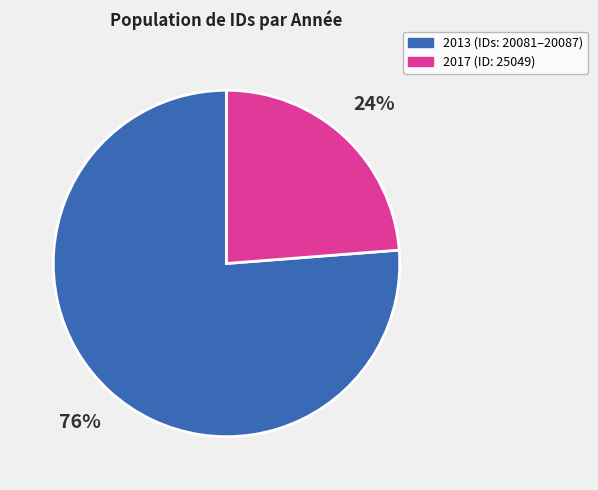

Is there any slice that represents more than half of the pie?

Yes